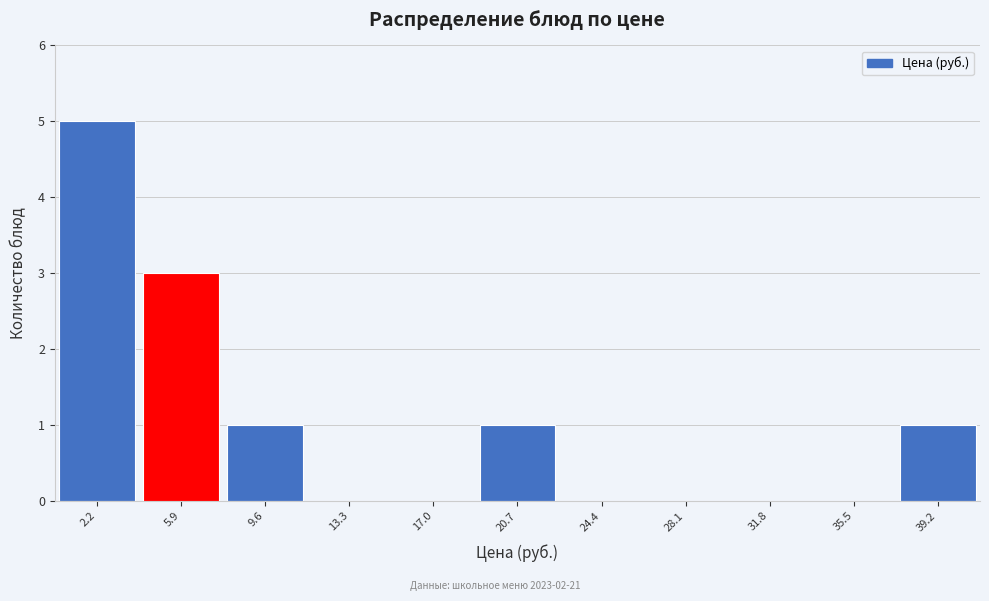

Reading left to right, list every bar in this chart as the range it spans on the x-axis followed by its height. Neither the bar edges nor the heights are printed on the chart, so give them approximately, as read against the axes.

0.5 to 4.0: 5
4.0 to 8.0: 3
8.0 to 11.5: 1
11.5 to 15.0: 0
15.0 to 19.0: 0
19.0 to 22.5: 1
22.5 to 26.5: 0
26.5 to 30.0: 0
30.0 to 33.5: 0
33.5 to 37.5: 0
37.5 to 41.0: 1